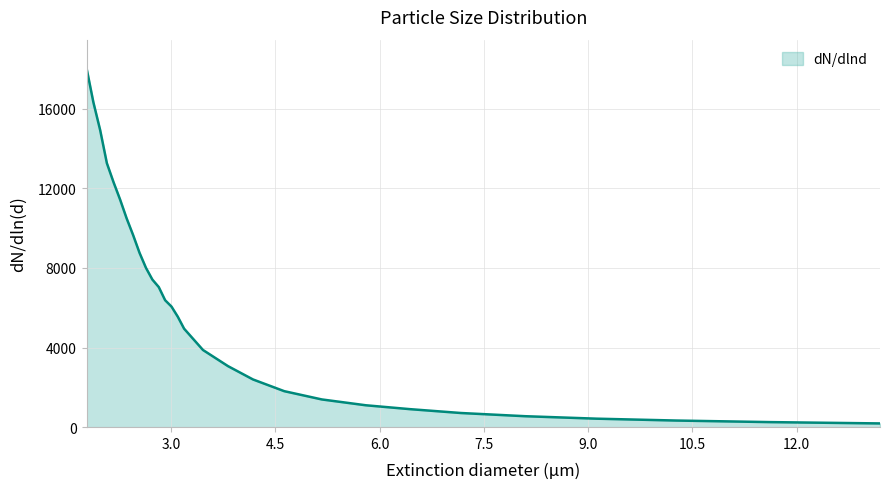

What is the maximum value shown in the chart?

18017.5